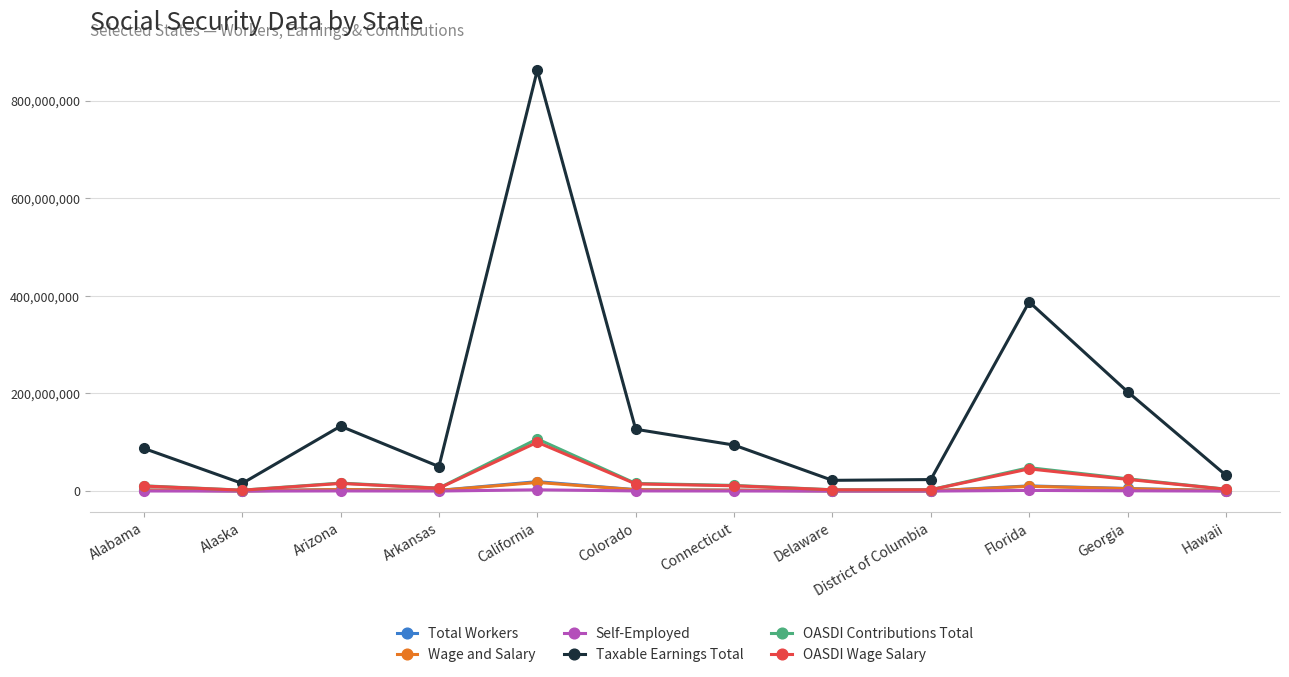

What is the label of the 1st point from the left?

Alabama